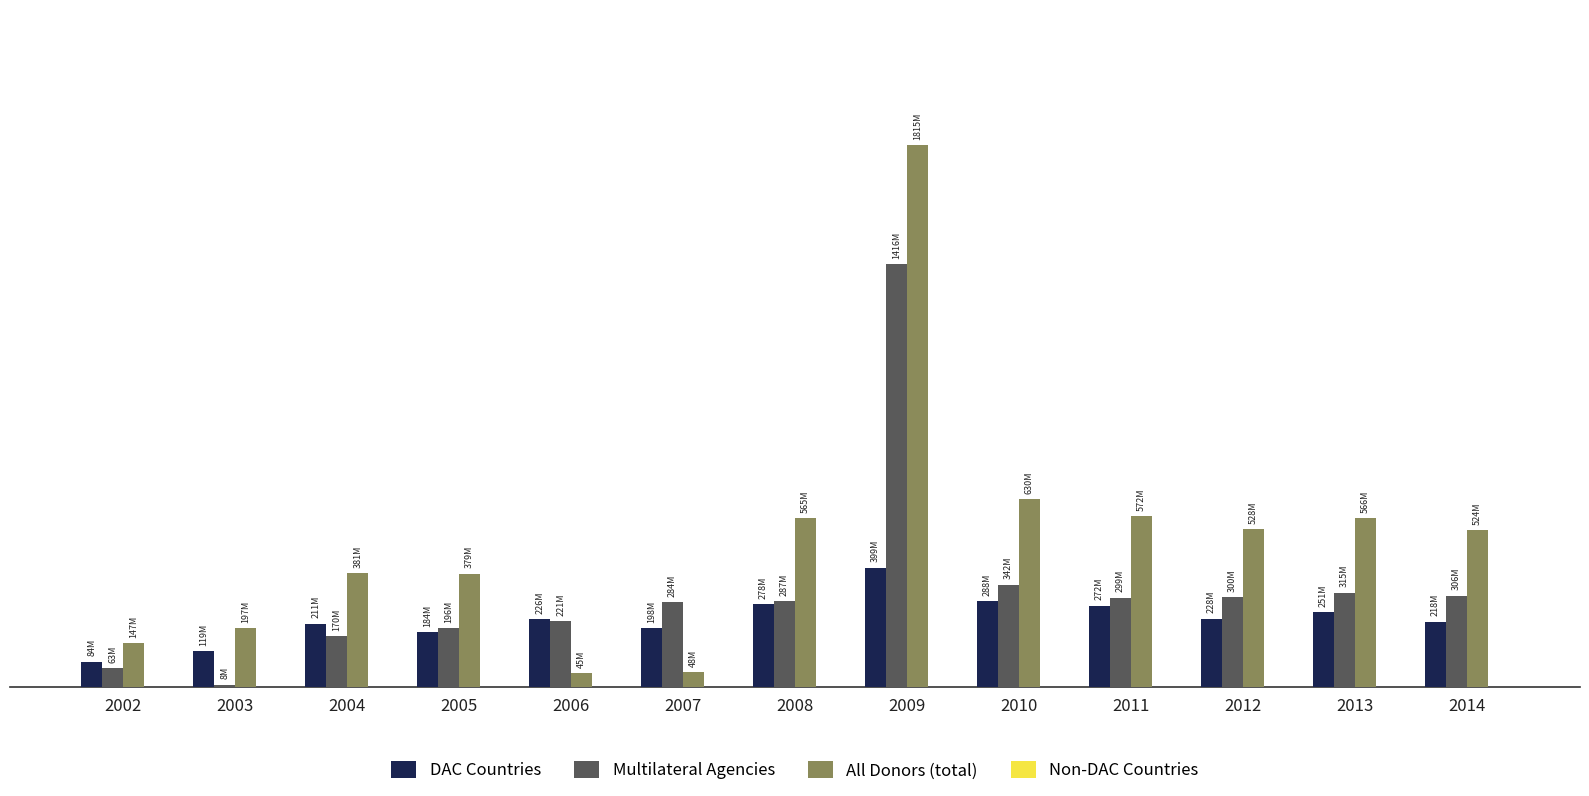

Which series has the largest range (max minus min)?

All Donors (total)